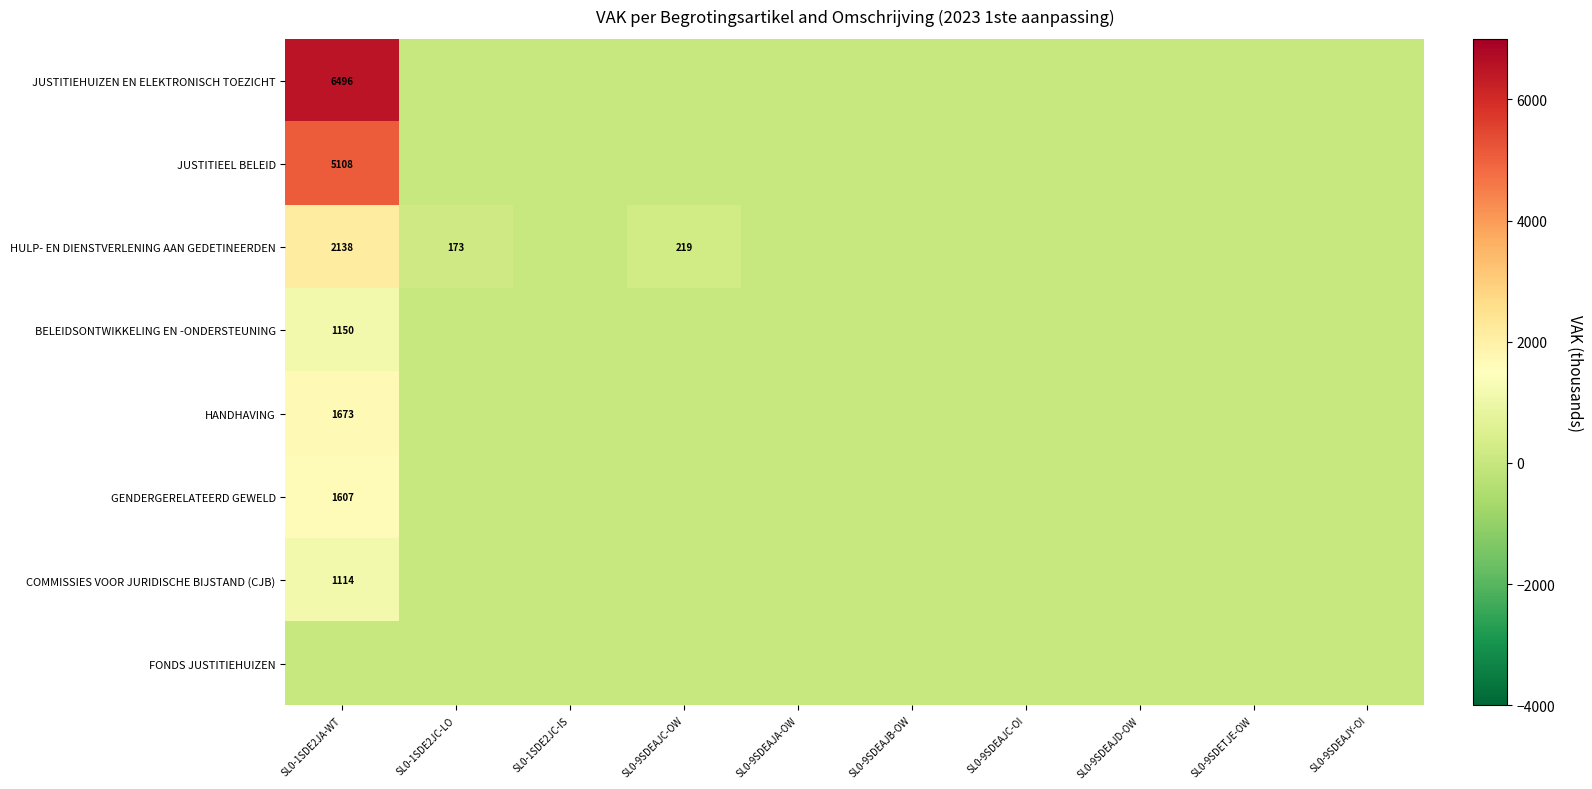

Is the value of BELEIDSONTWIKKELING EN -ONDERSTEUNING at SL0-1SDE2JA-WT greater than the value of HULP- EN DIENSTVERLENING AAN GEDETINEERDEN at SL0-1SDE2JA-WT?

No